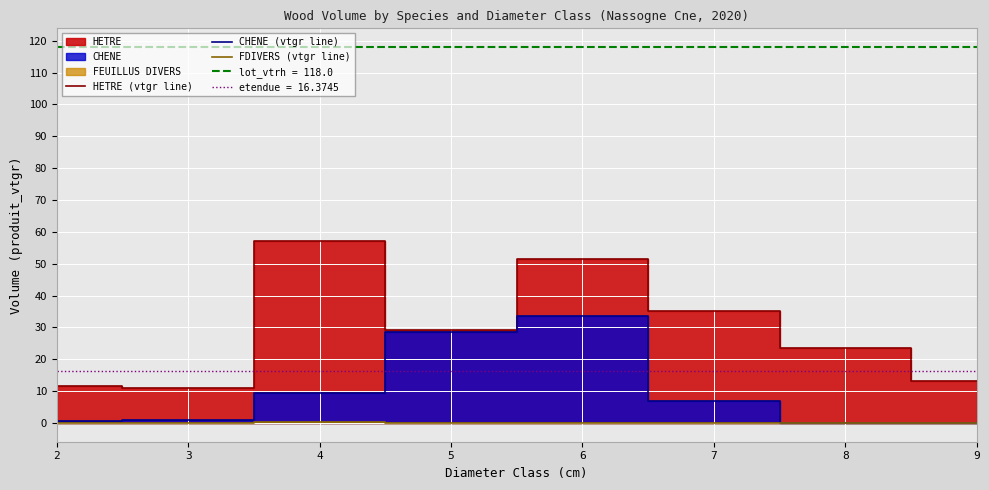

Reading left to right, what are all the values shown in this chart?

HETRE (vtgr line): 11.5	11.0	57.1	29.3	51.5	35.3	23.4	13.2
CHENE (vtgr line): 0.6	1.0	9.3	28.5	33.7	6.8	0.0	0.0
FDIVERS (vtgr line): 0.0	0.0	0.2	0.0	0.0	0.0	0.0	0.0